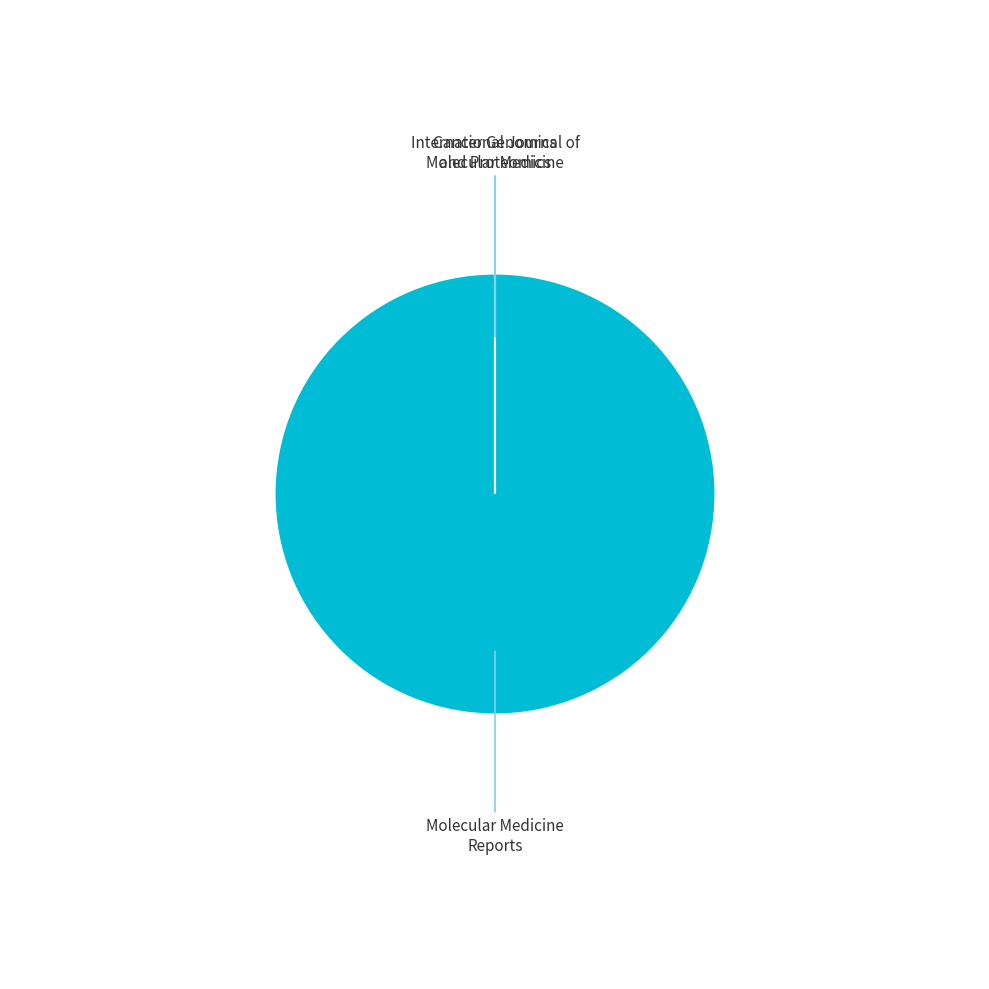

Is there any slice that represents more than half of the pie?

Yes